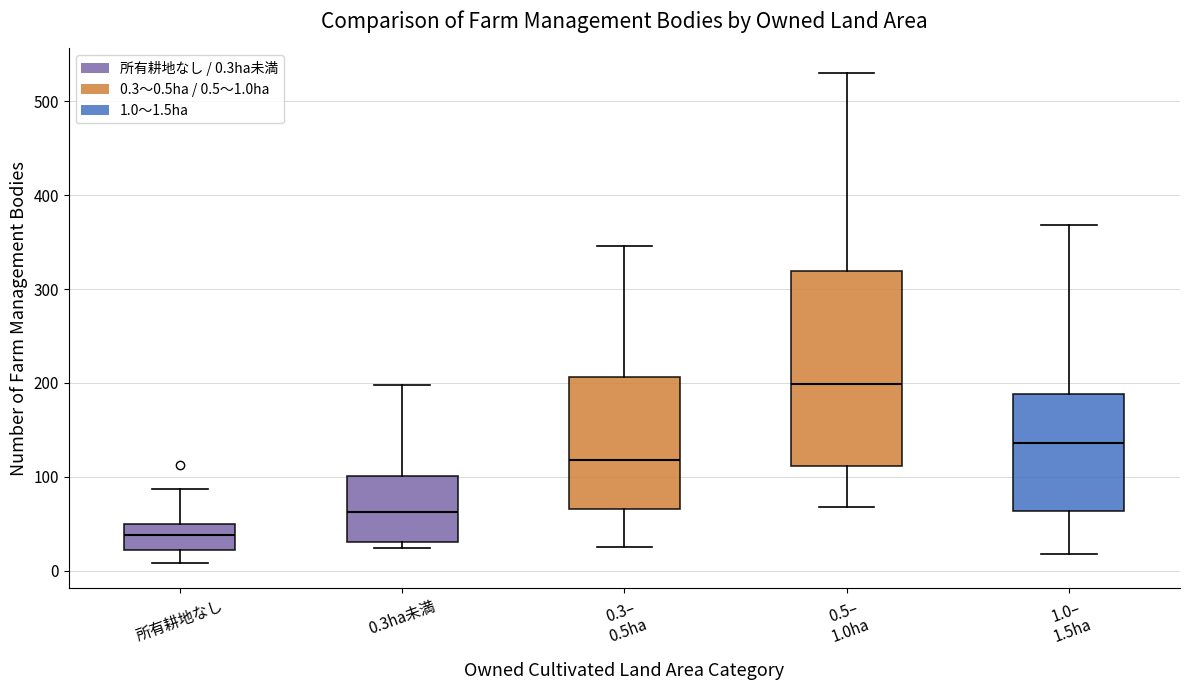

Comparing the boxes themselves (not the whiskers), which one is the tallest?

0.5– 1.0ha